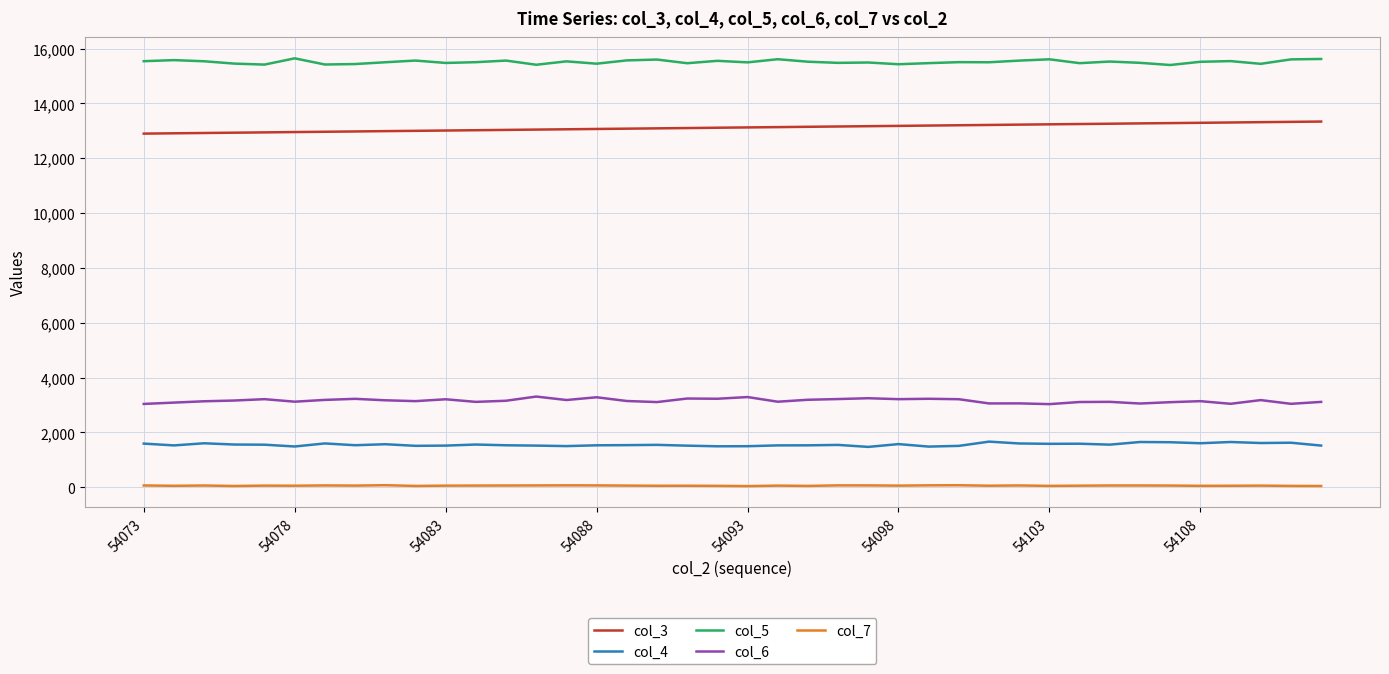

Which series has the largest total across all categories?

col_5